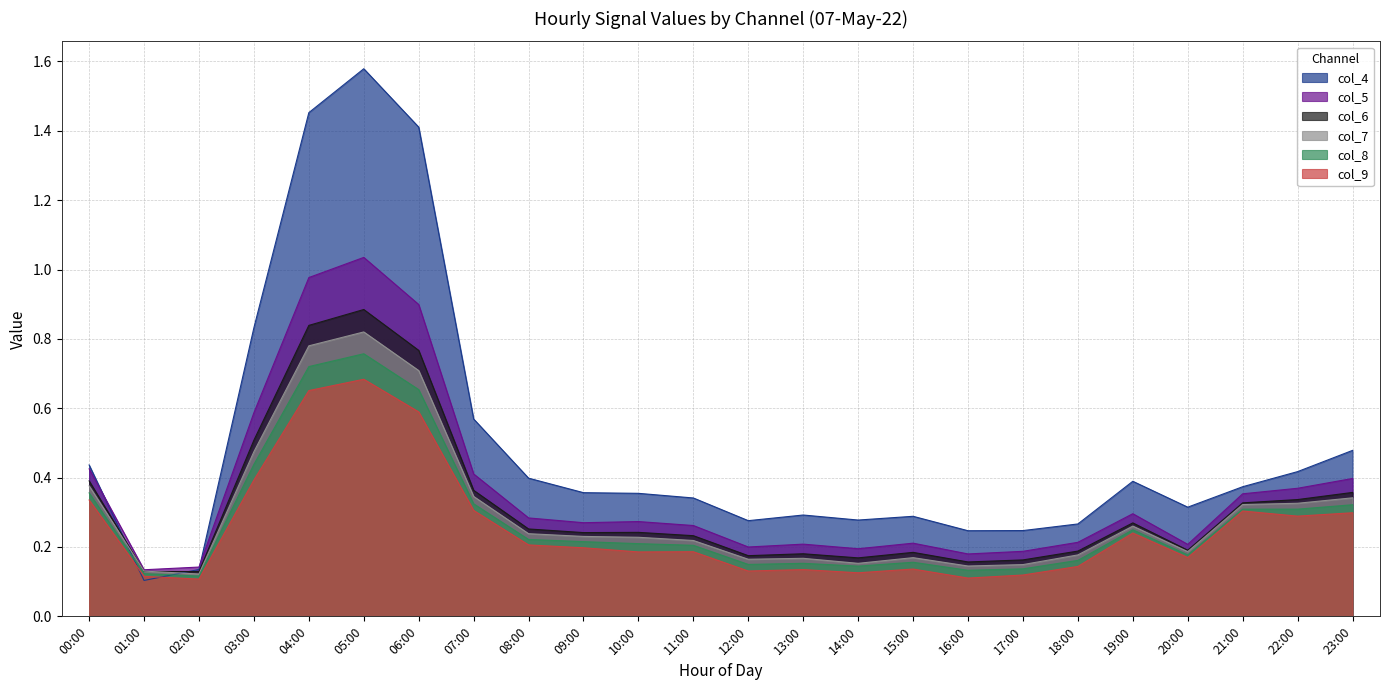

Count the col_7 values in the range 0 to 1.

24